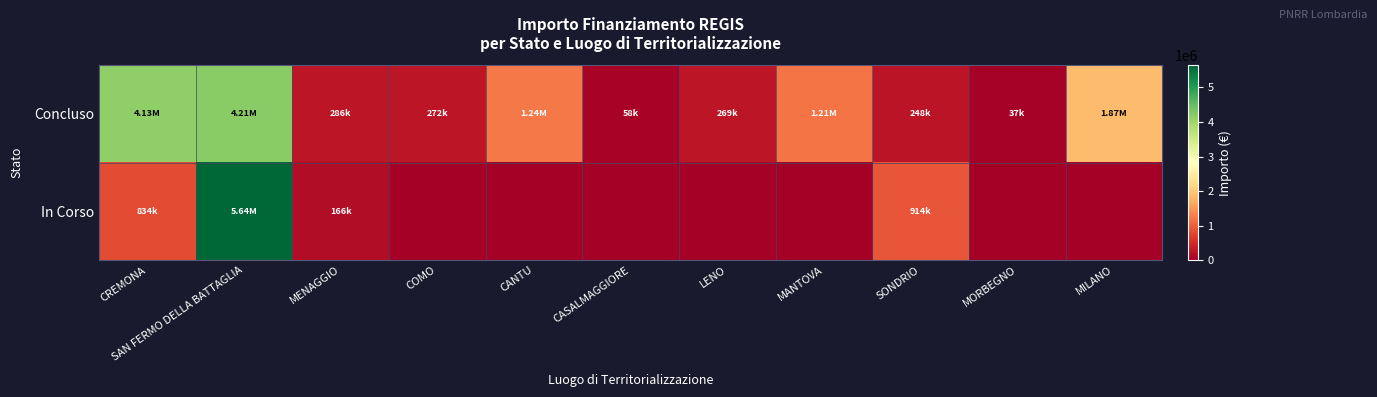

Which series has the largest range (max minus min)?

In Corso